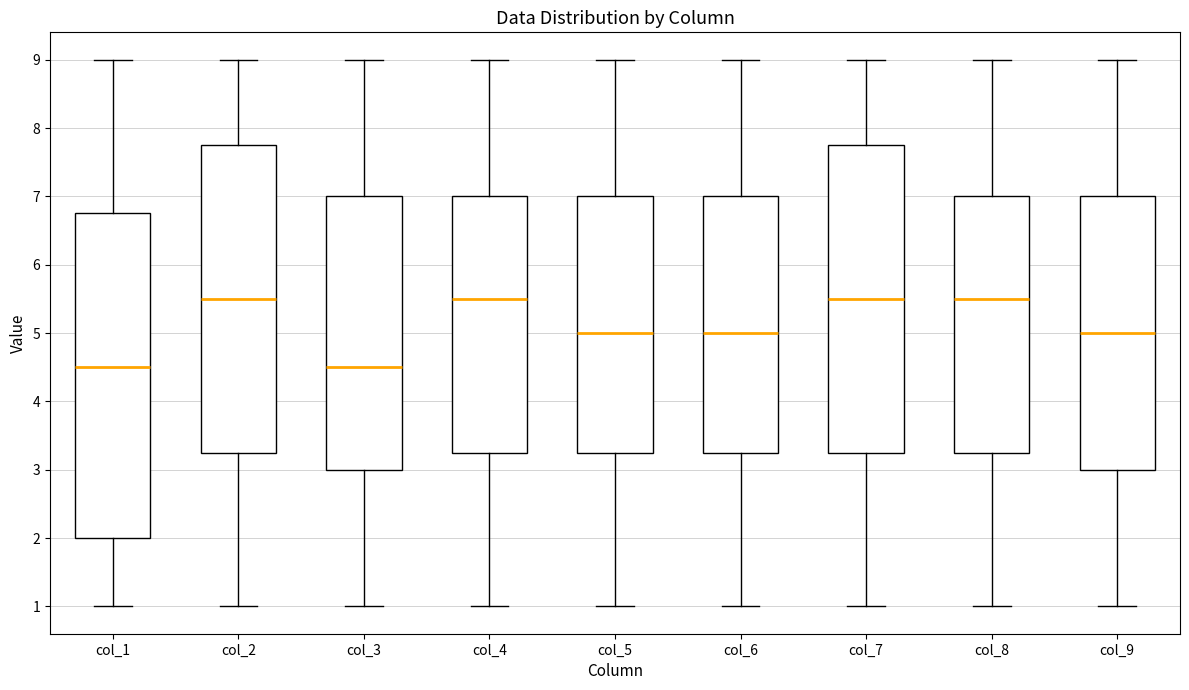

Reading left to right, read every box against the y-axis: the position of its median line, the range the box covers, and the ends of its whiskers. The values are not printed on the chart, so give them approximately, as read against the axis.

col_1: median 4.5, box 2.0 to 6.8, whiskers 1.0 to 9.0
col_2: median 5.5, box 3.3 to 7.8, whiskers 1.0 to 9.0
col_3: median 4.5, box 3.0 to 7.0, whiskers 1.0 to 9.0
col_4: median 5.5, box 3.3 to 7.0, whiskers 1.0 to 9.0
col_5: median 5.0, box 3.3 to 7.0, whiskers 1.0 to 9.0
col_6: median 5.0, box 3.3 to 7.0, whiskers 1.0 to 9.0
col_7: median 5.5, box 3.3 to 7.8, whiskers 1.0 to 9.0
col_8: median 5.5, box 3.3 to 7.0, whiskers 1.0 to 9.0
col_9: median 5.0, box 3.0 to 7.0, whiskers 1.0 to 9.0